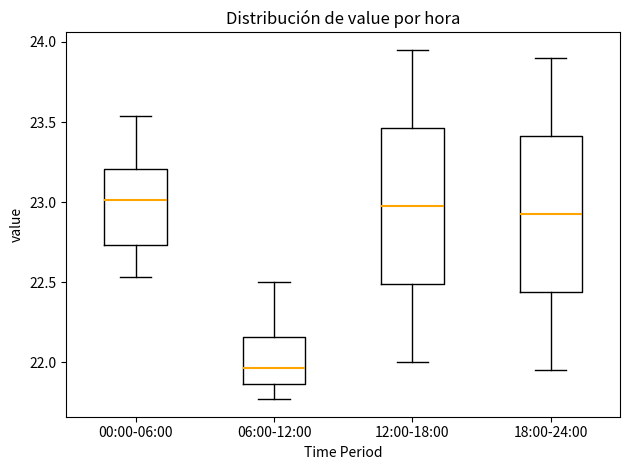

Reading left to right, read every box against the y-axis: the position of its median line, the range the box covers, and the ends of its whiskers. The values are not printed on the chart, so give them approximately, as read against the axis.

00:00-06:00: median 23.00, box 22.75 to 23.20, whiskers 22.55 to 23.55
06:00-12:00: median 21.95, box 21.85 to 22.15, whiskers 21.75 to 22.50
12:00-18:00: median 23.00, box 22.50 to 23.45, whiskers 22.00 to 23.95
18:00-24:00: median 22.95, box 22.45 to 23.40, whiskers 21.95 to 23.90